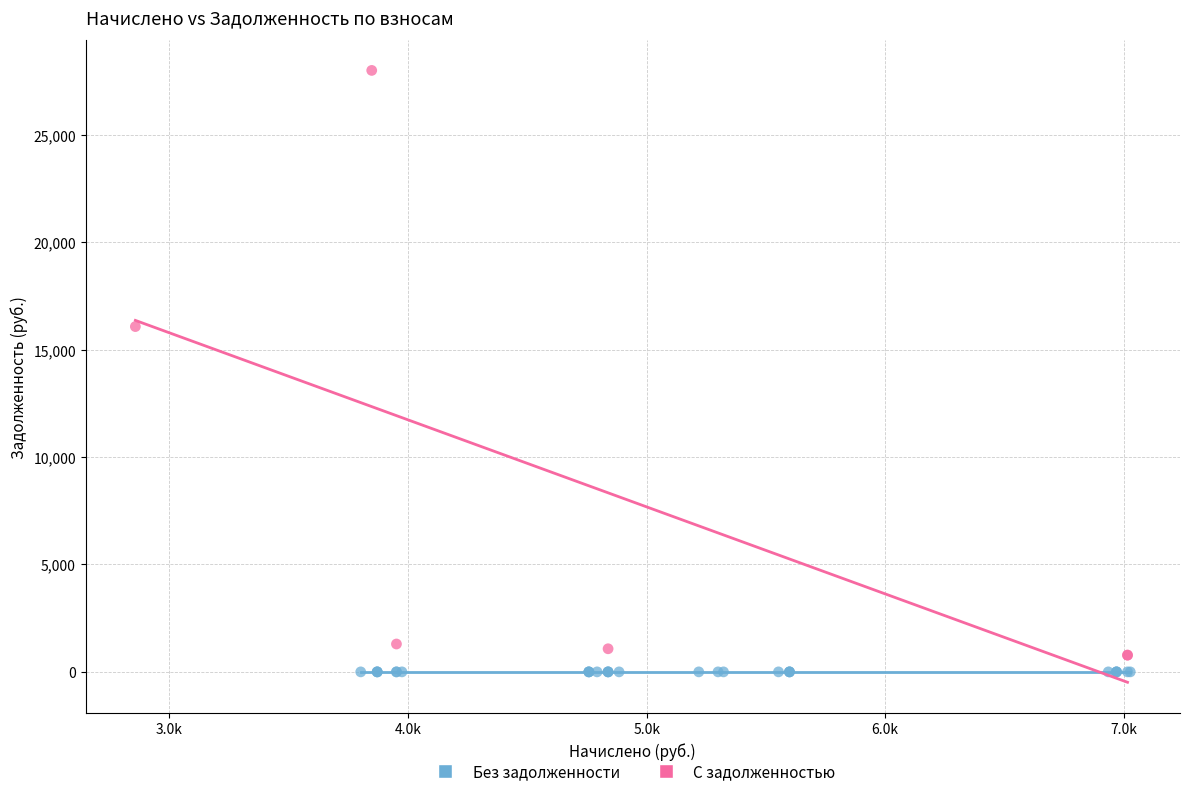

Which series contains the lowest Y value?

Без задолженности